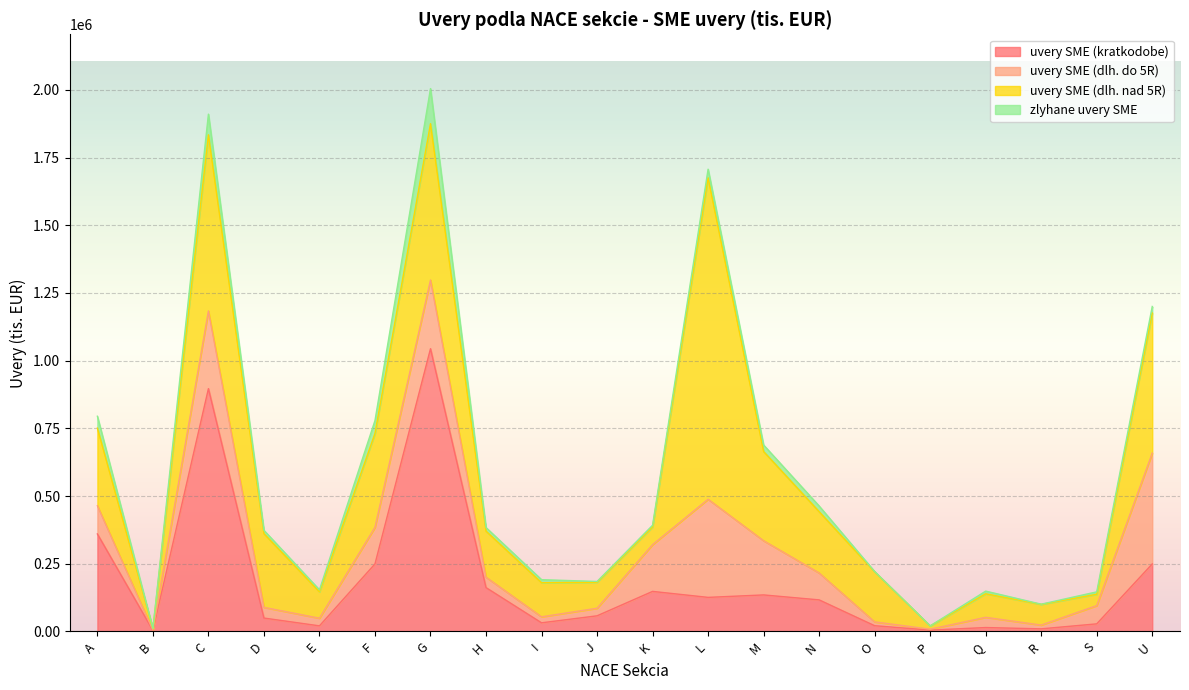

What is the lowest value of the uvery SME (dlh. nad 5R) series?

5744